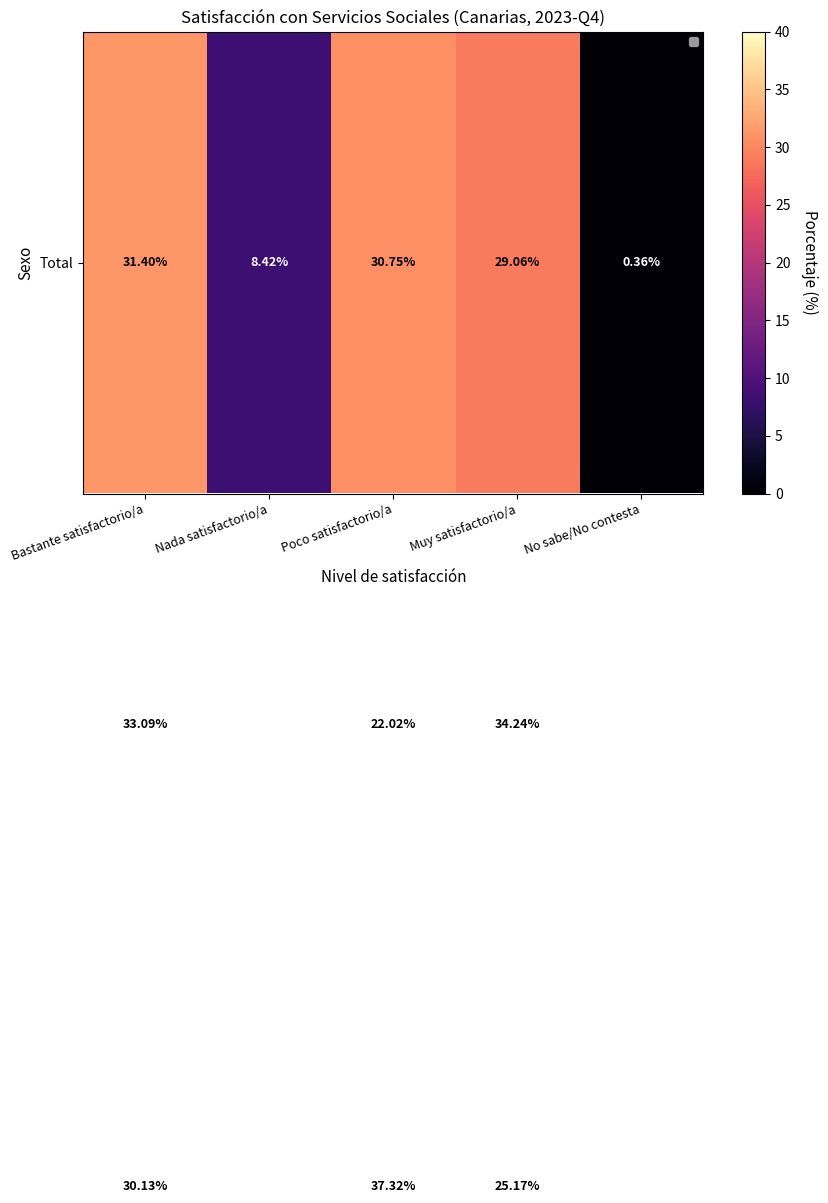

At which category does the chart reach its peak across all series?

Poco satisfactorio/a